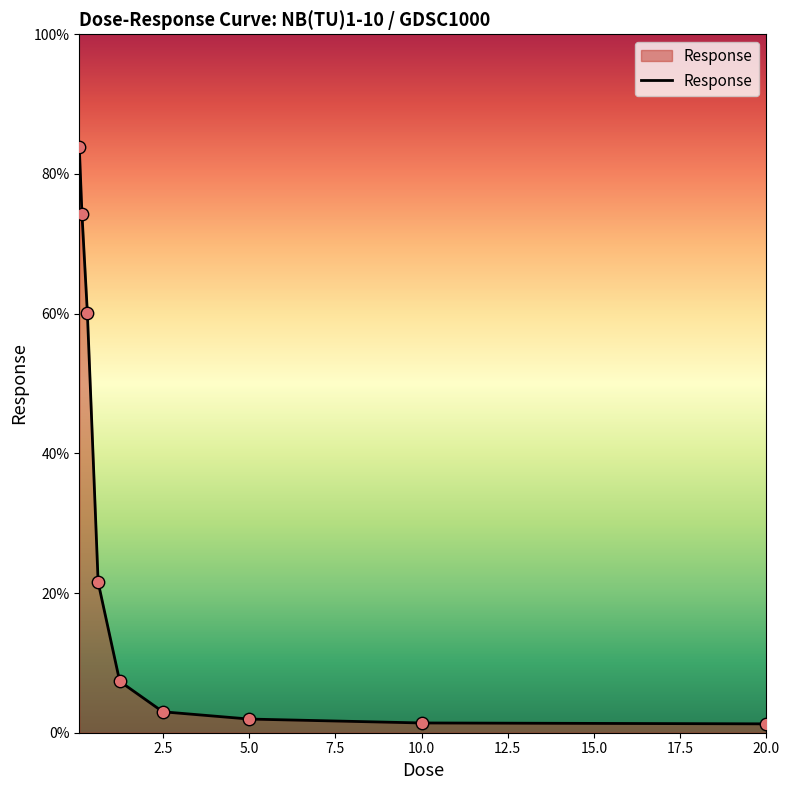

What is the difference between the maximum and minimum values?

82.6